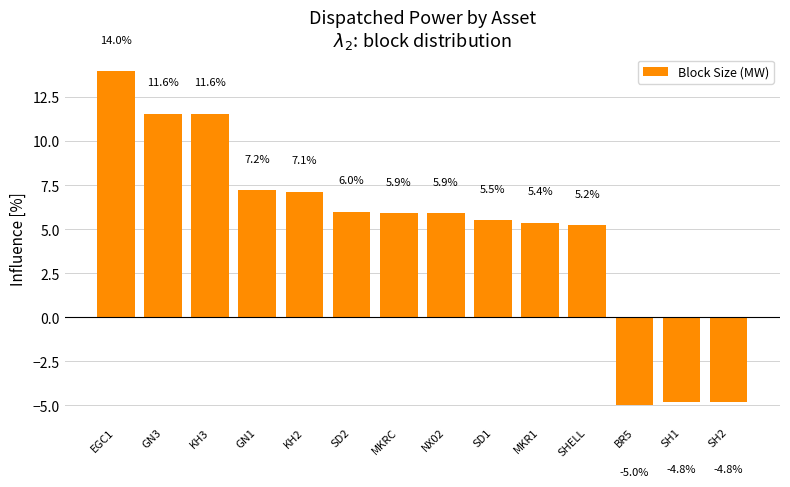

What is the smallest value displayed?

-5.0